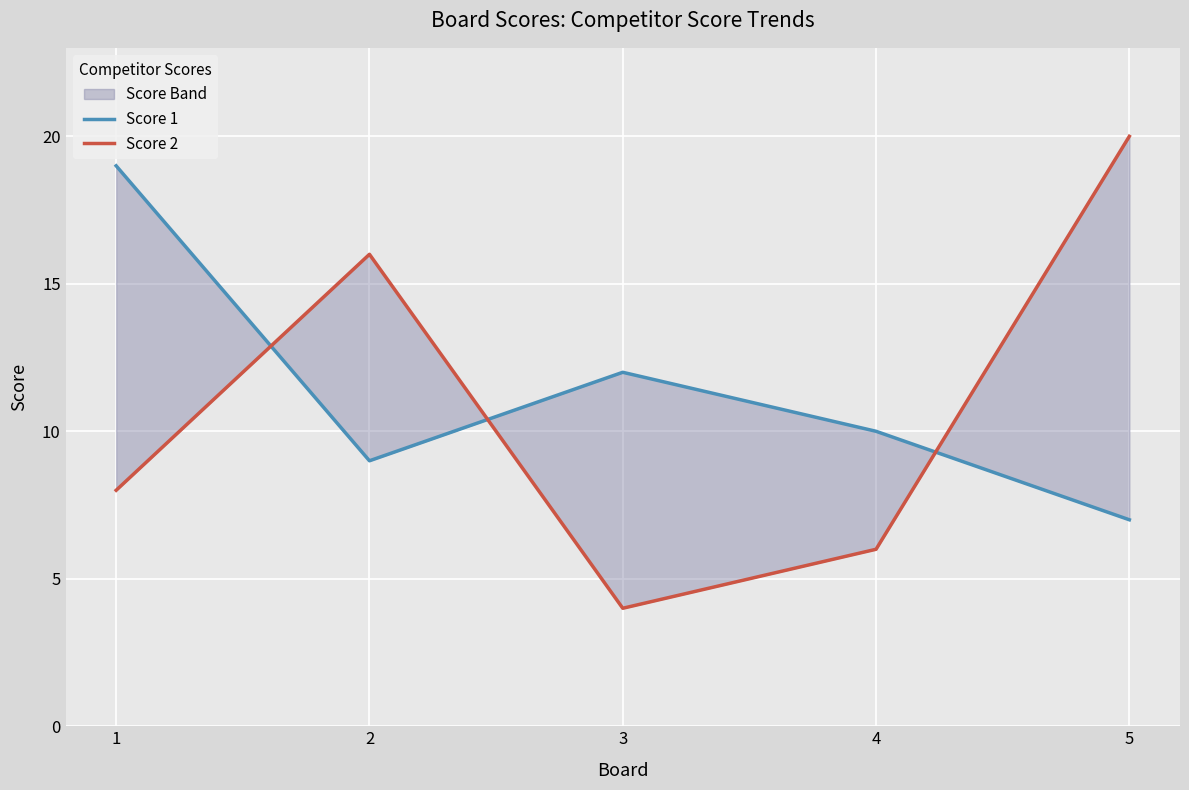

What value does the Score 2 series have at 3?

4